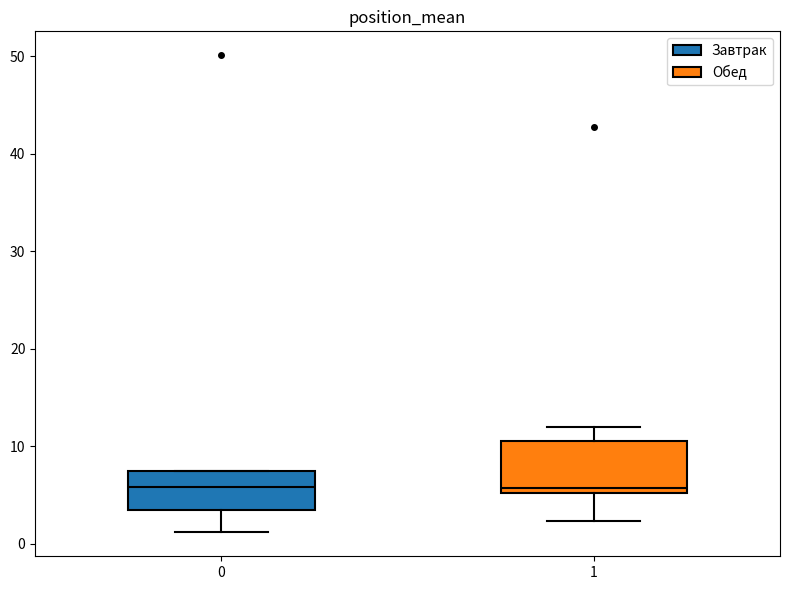

Reading left to right, read every box against the y-axis: the position of its median line, the range the box covers, and the ends of its whiskers. The values are not printed on the chart, so give them approximately, as read against the axis.

0: median 6, box 3 to 7, whiskers 1 to 8
1: median 6, box 5 to 11, whiskers 2 to 12